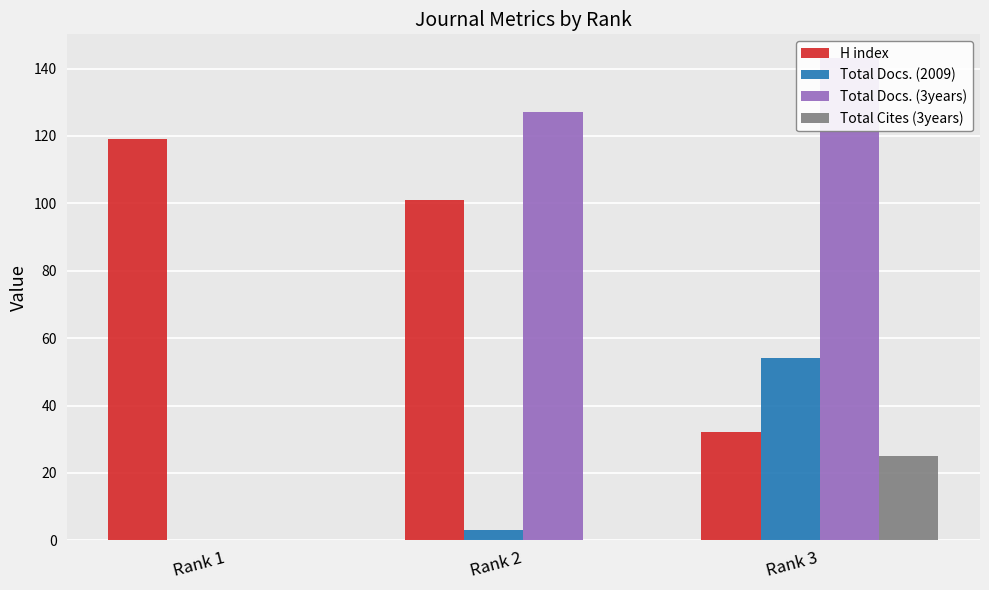

Reading right to left, extract all data points from this chart.

H index: Rank 3=32	Rank 2=101	Rank 1=119
Total Docs. (2009): Rank 3=54	Rank 2=3	Rank 1=0
Total Docs. (3years): Rank 3=143	Rank 2=127	Rank 1=0
Total Cites (3years): Rank 3=25	Rank 2=0	Rank 1=0